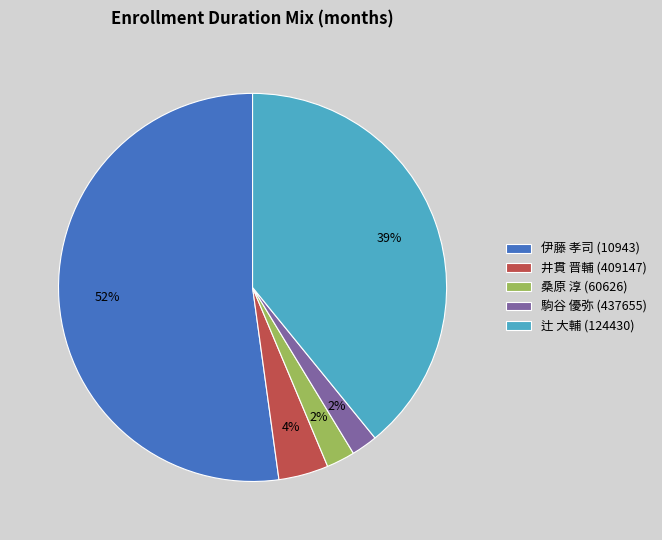

Which slice is the largest?

伊藤 孝司 (10943)